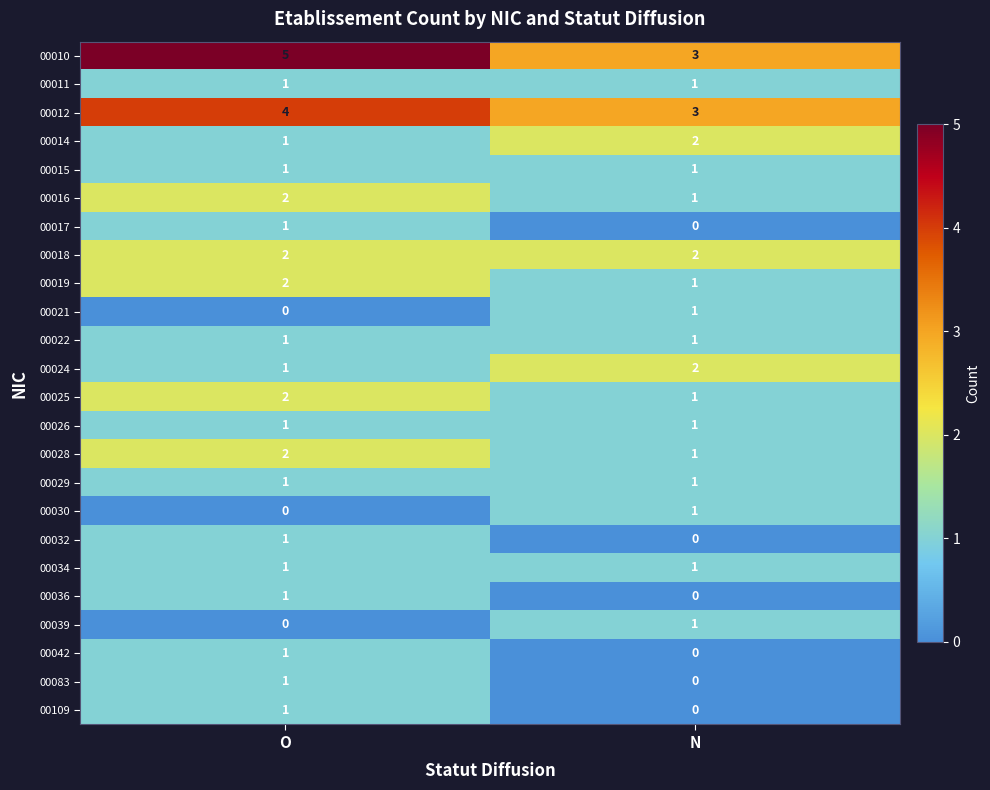

What is the average value of the 00012 series?

4